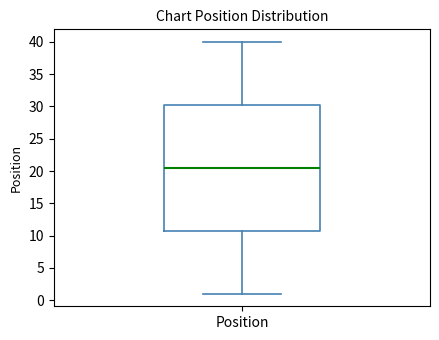

Where does the upper whisker of the box for Position end on the y-axis? The values are not printed on the chart, so give them approximately, as read against the axis.

40.0